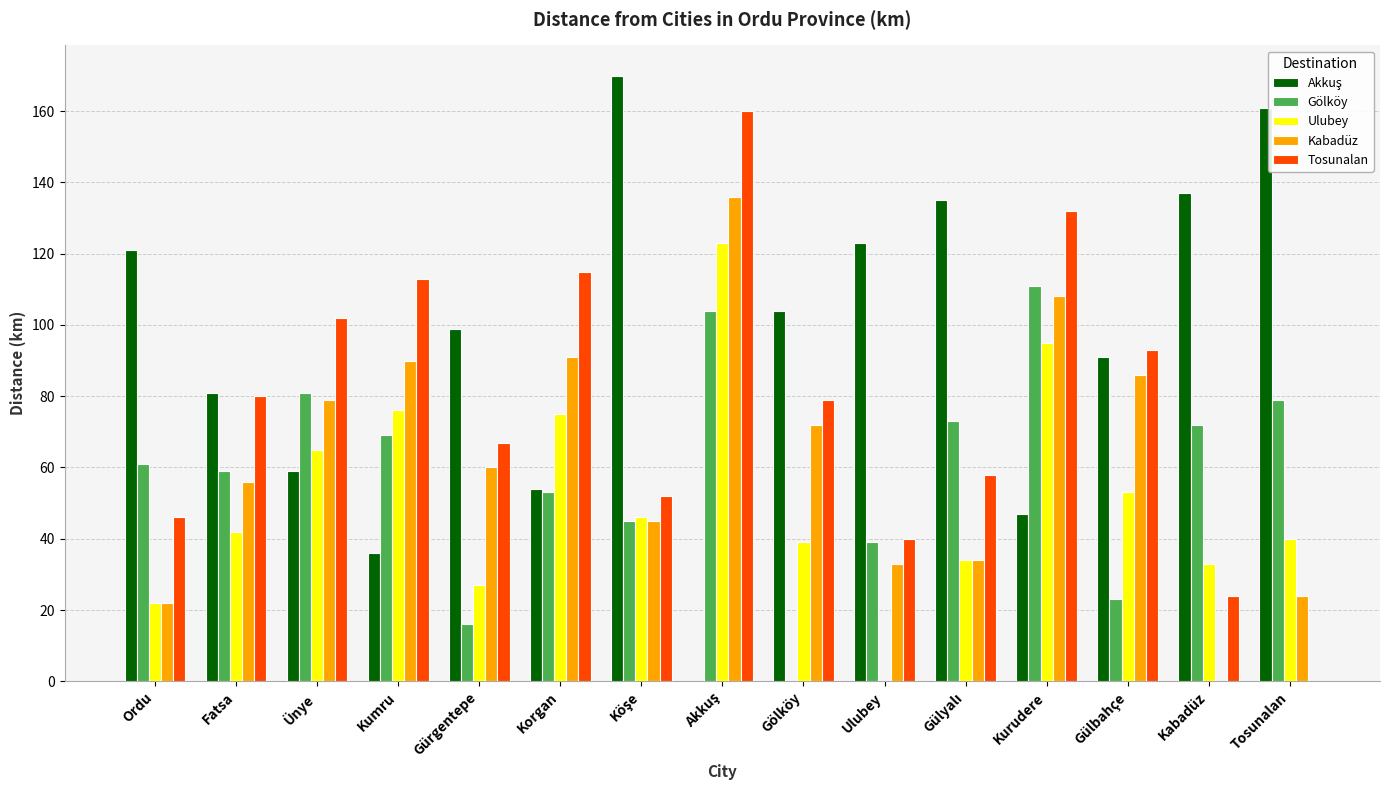

Read the Tosunalan value at Kabadüz.

24